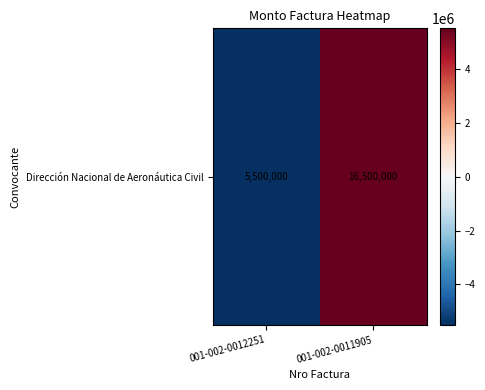

Reading right to left, transcribe all the data shown in this chart.

5500000	-5500000